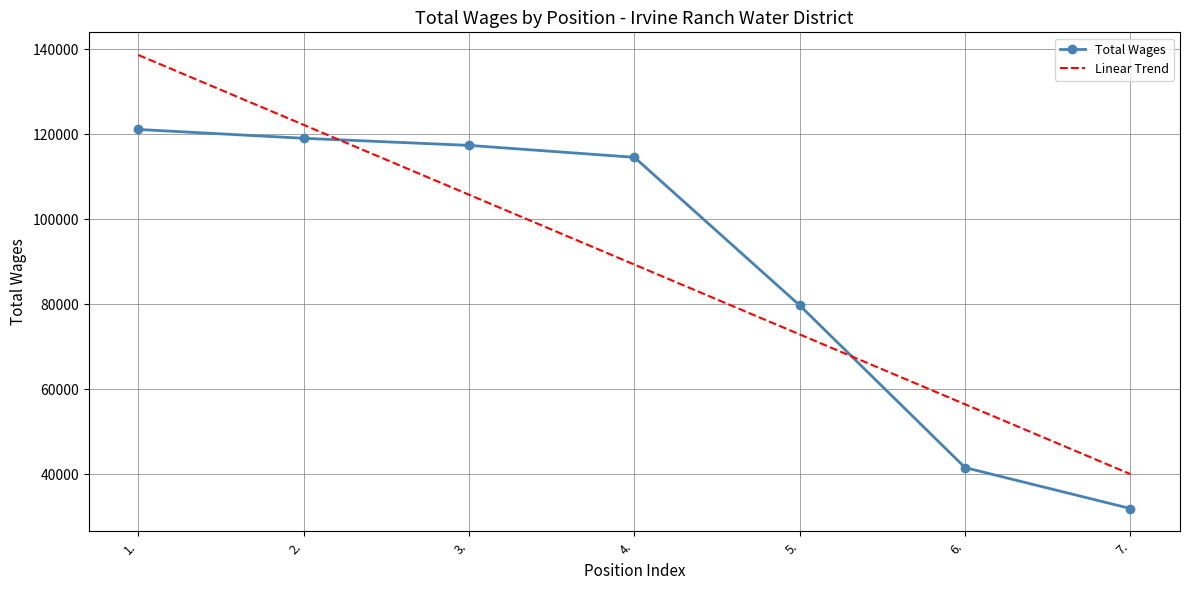

Is it true that Linear Trend equals 89318.1 at 4.?

True